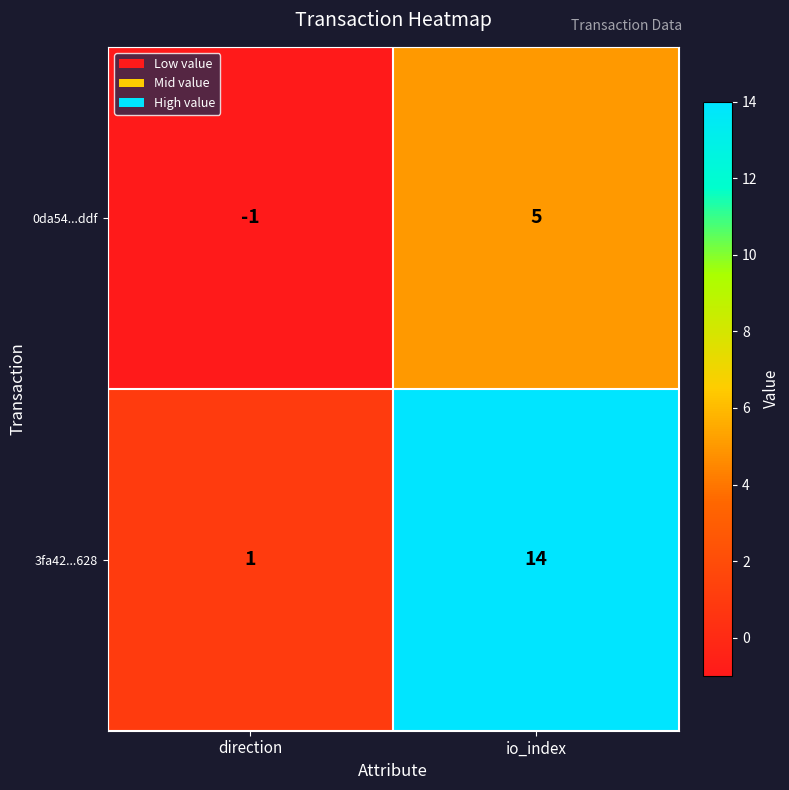

Which series has the largest total across all categories?

3fa42...628